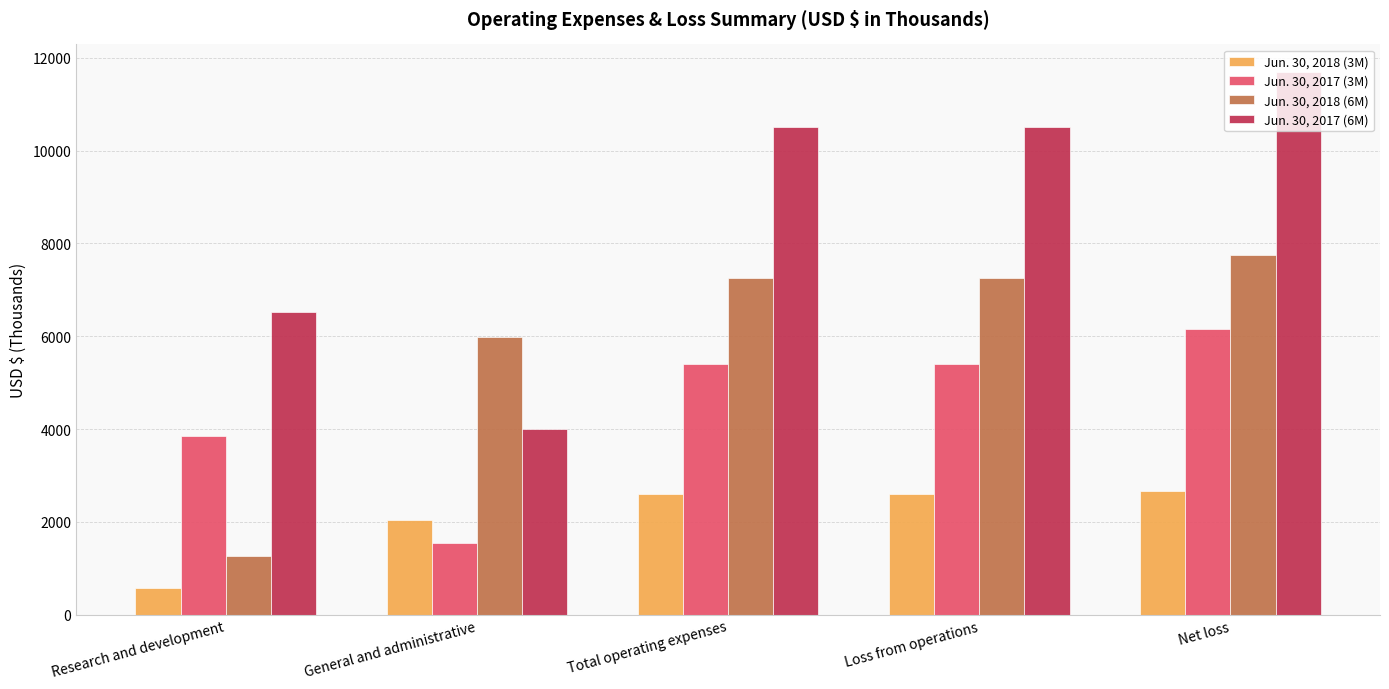

How many distinct data groups are displayed?

4